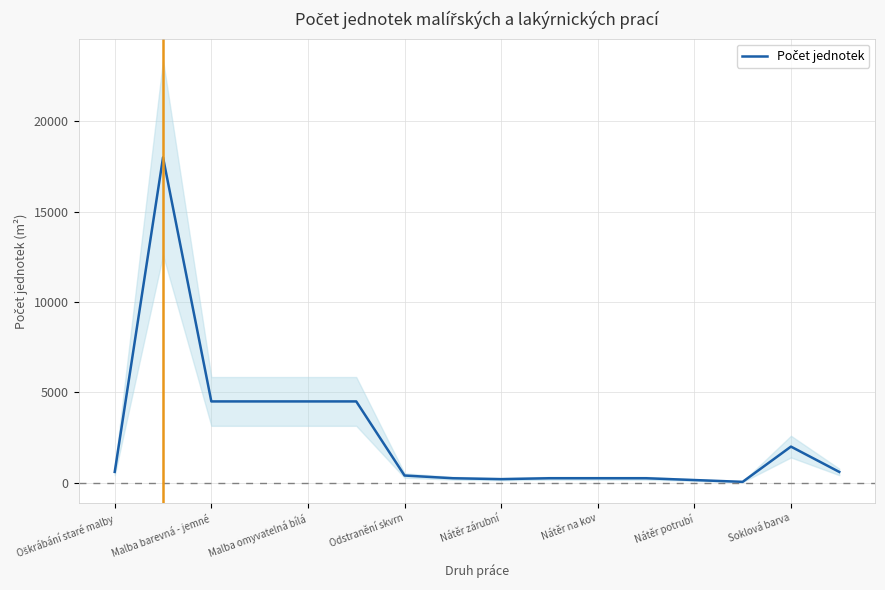

Does the chart display data point markers on the line(s)?

No